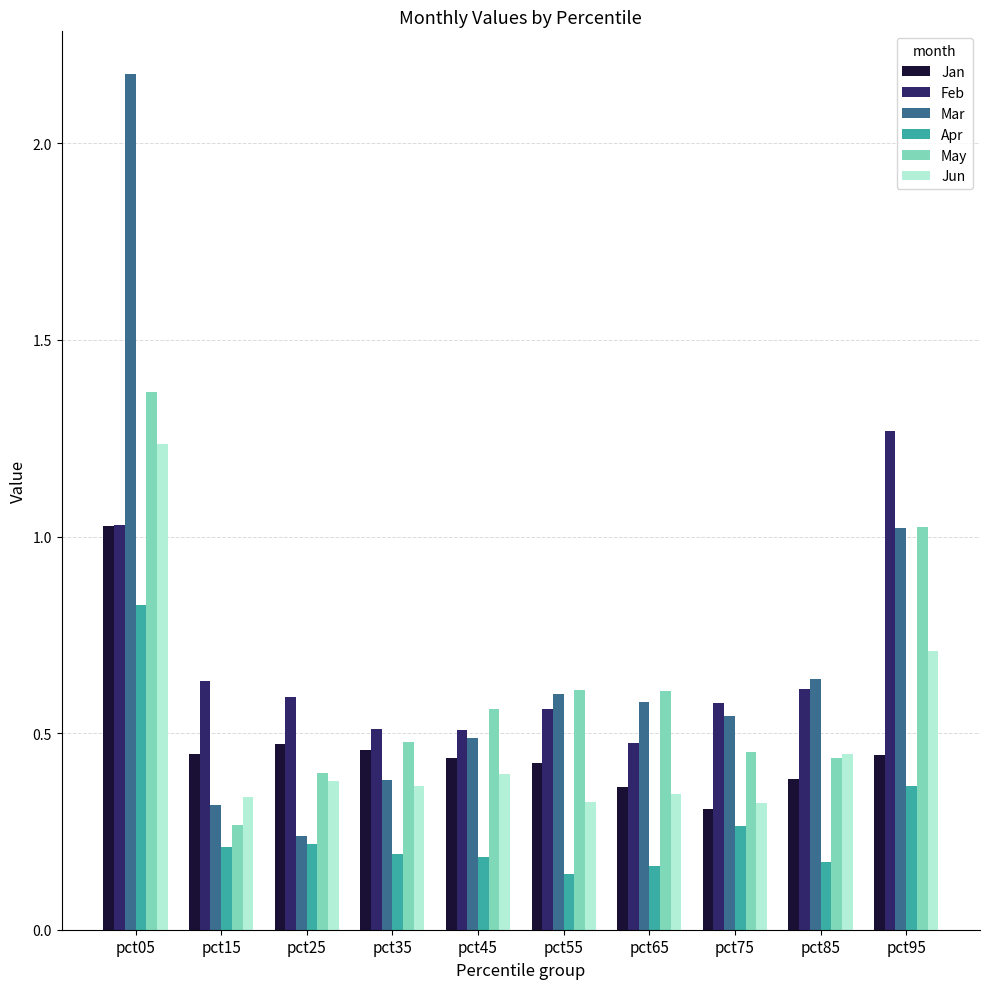

At which label does Mar reach its peak?

pct05